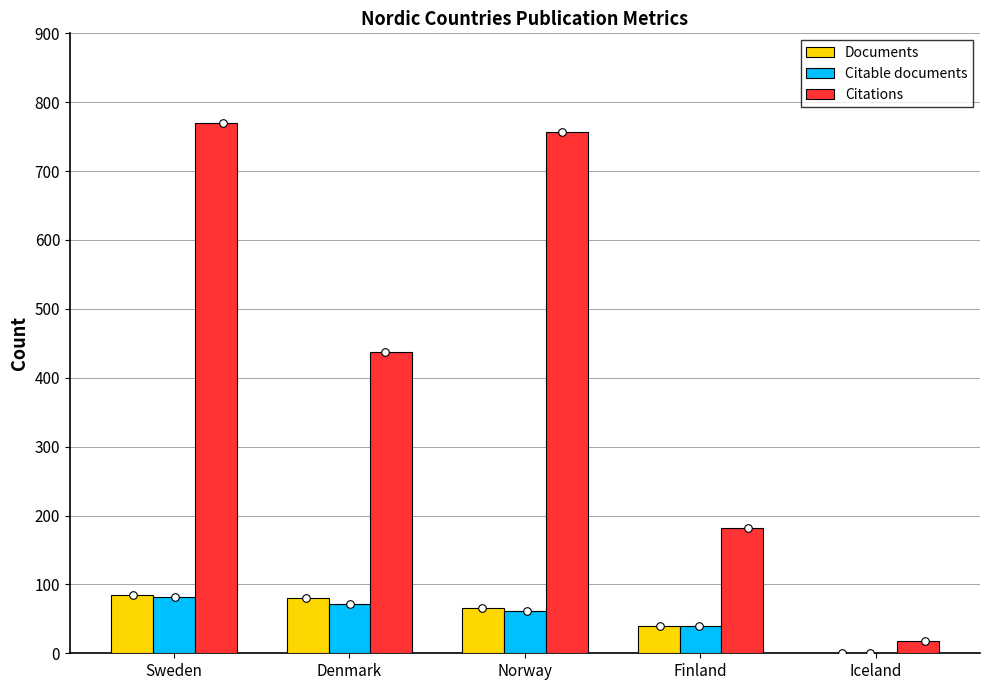

Which series has the widest spread of Y values?

Citations